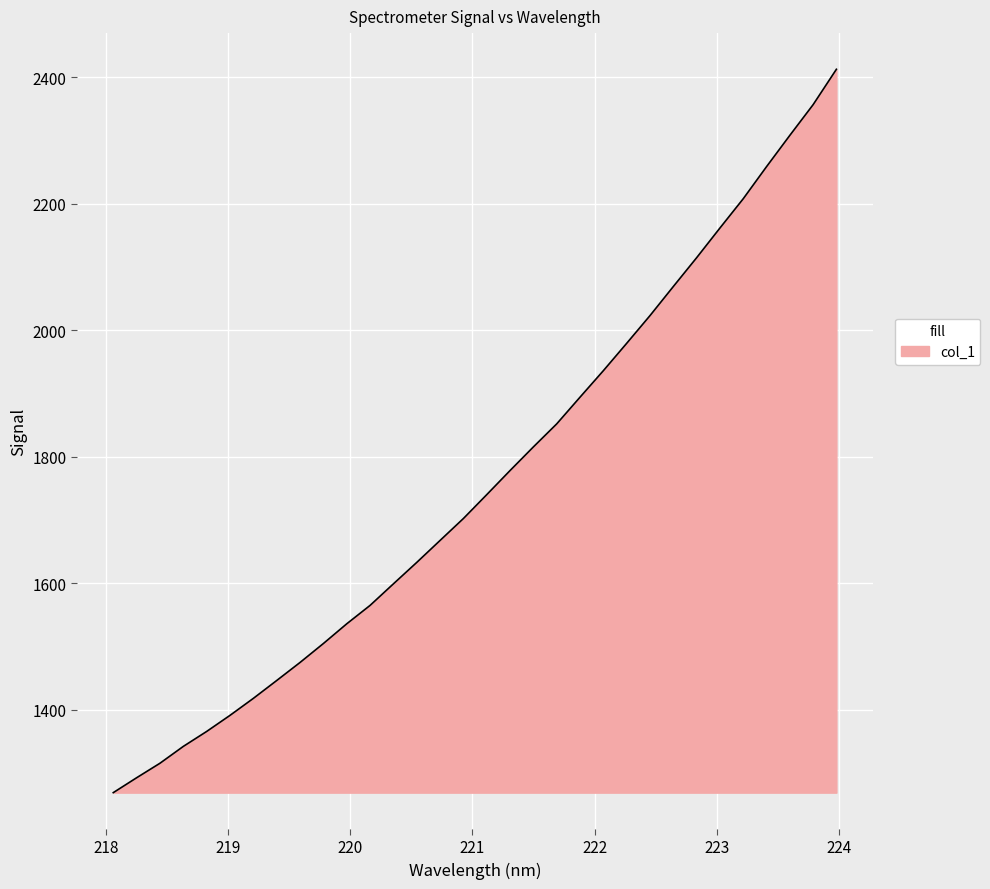

What is the minimum value shown in the chart?

1269.3